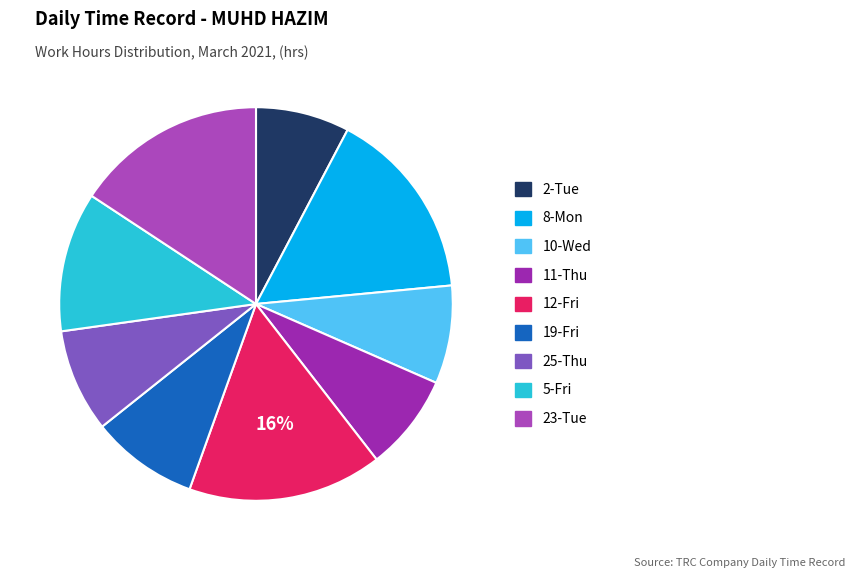

True or false: 10-Wed accounts for 1% of the total.

False